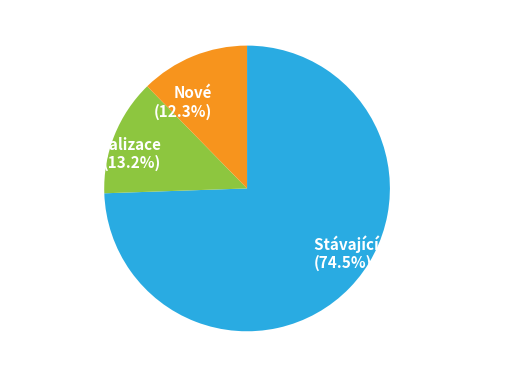

To the nearest percent, what is the average slice percentage?

33%